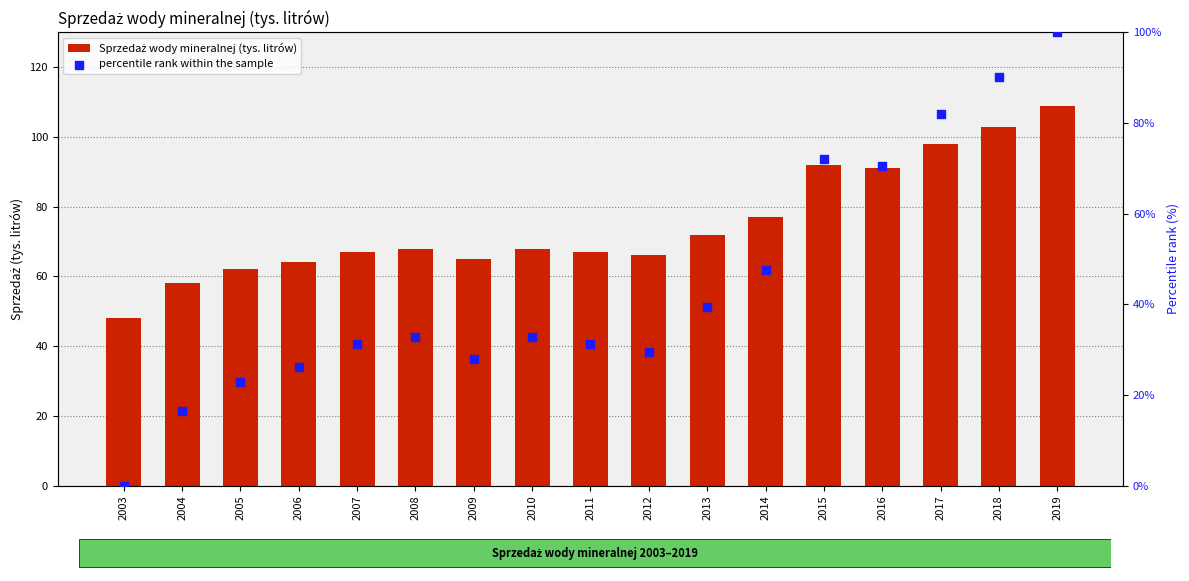

Which series contains the lowest Y value?

percentile rank within the sample